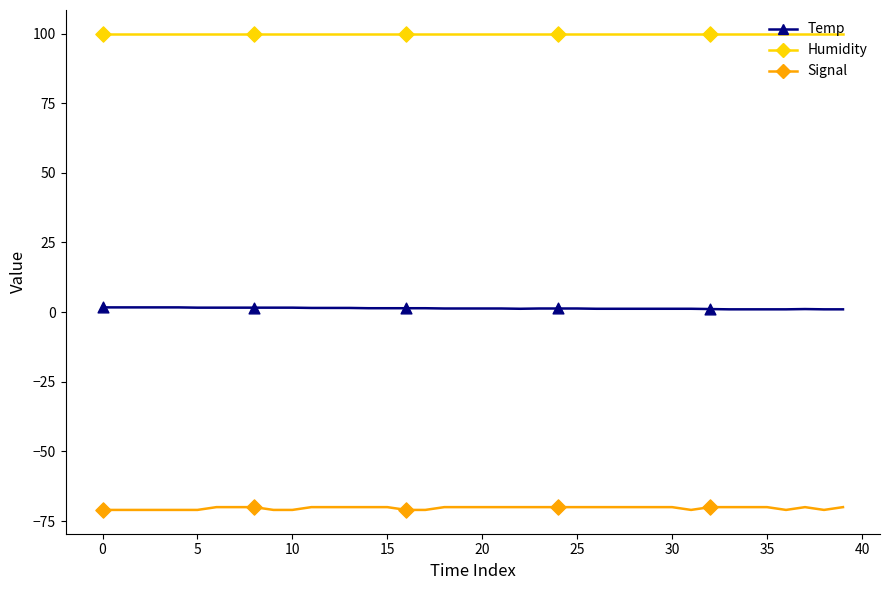

Which series has the widest spread of values?

Signal